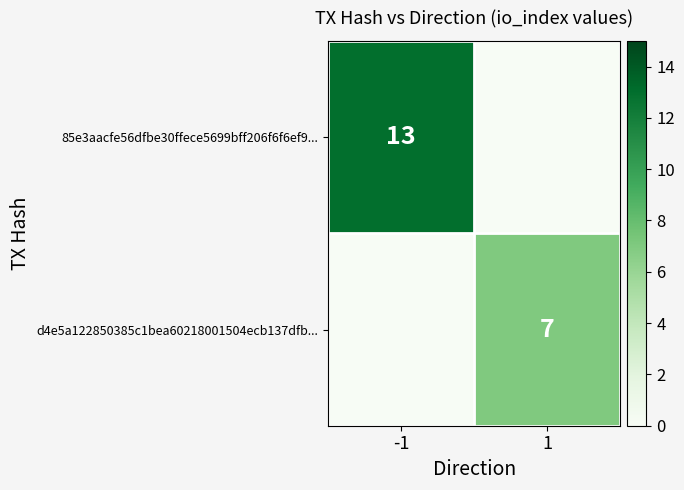

The value of d4e5a122850385c1bea60218001504ecb137dfb... at 1 is 9. True or false?

False